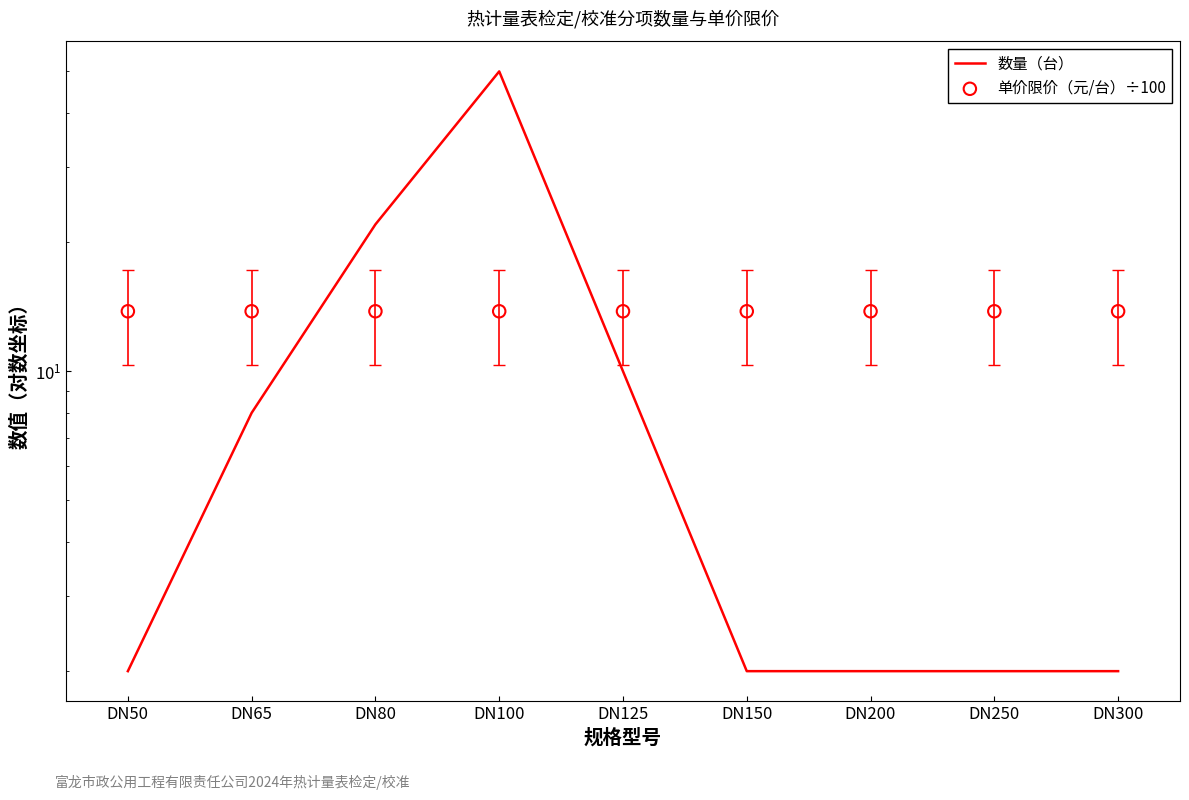

At how many categories does at least one series exceed 39?

1